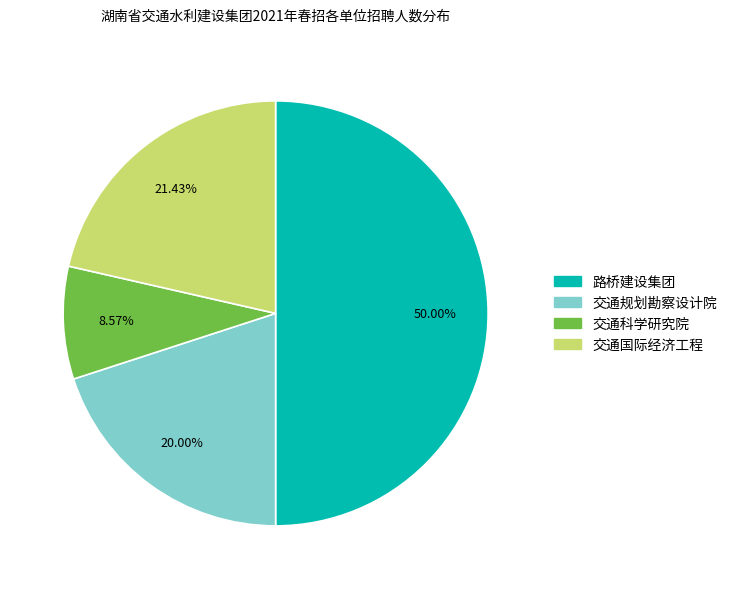

Count the number of slices in the pie.

4